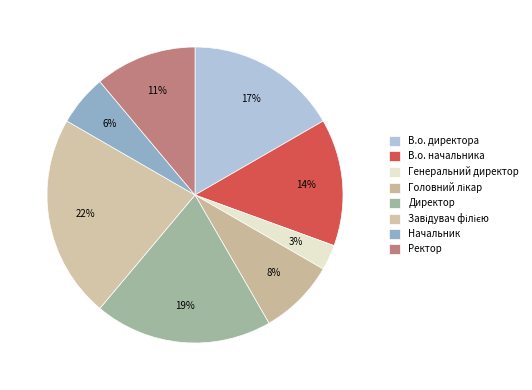

What percentage is the Директор slice, to the nearest percent?

19%